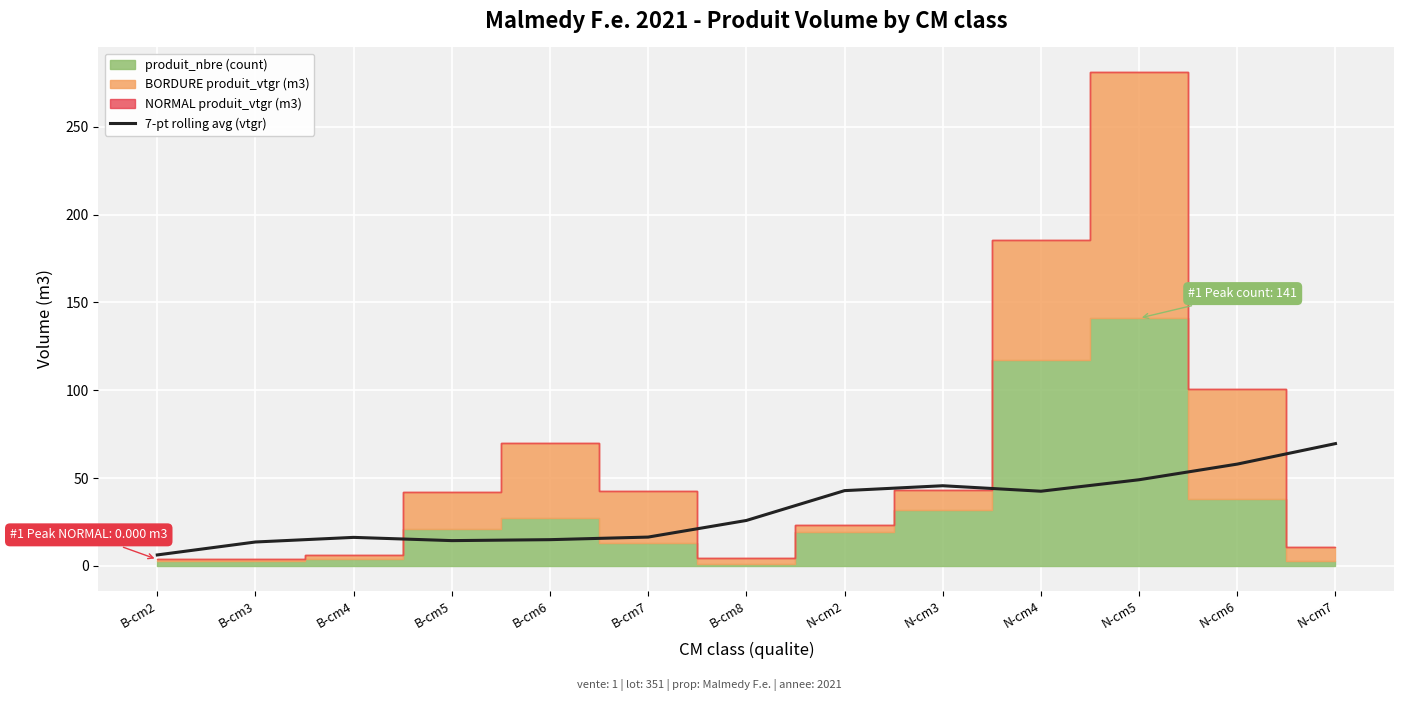

What is the ratio of the value at N-cm2 to the value at B-cm7?

2.6